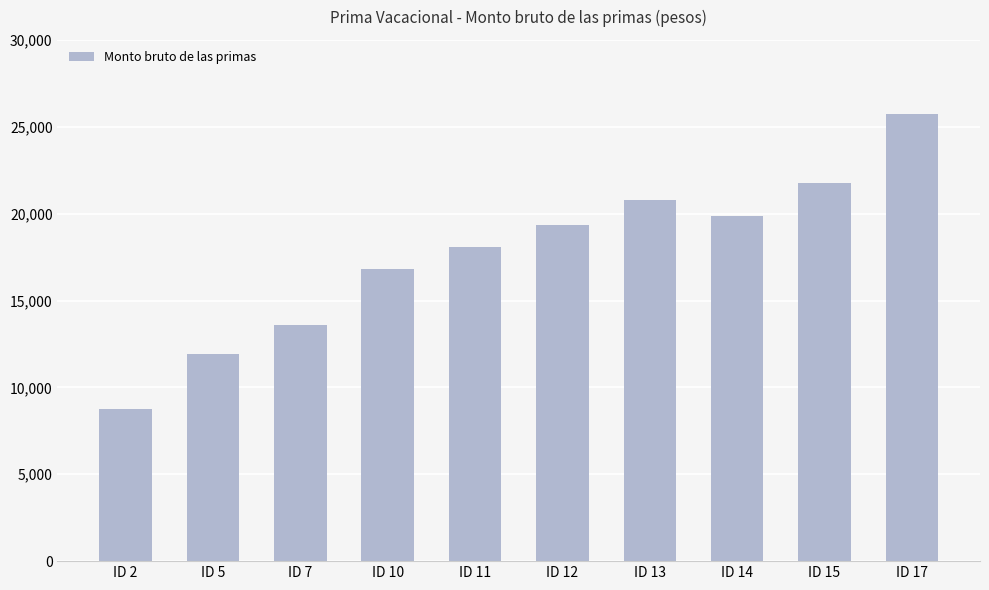

List the labels in order of value, largest first.

ID 17, ID 15, ID 13, ID 14, ID 12, ID 11, ID 10, ID 7, ID 5, ID 2